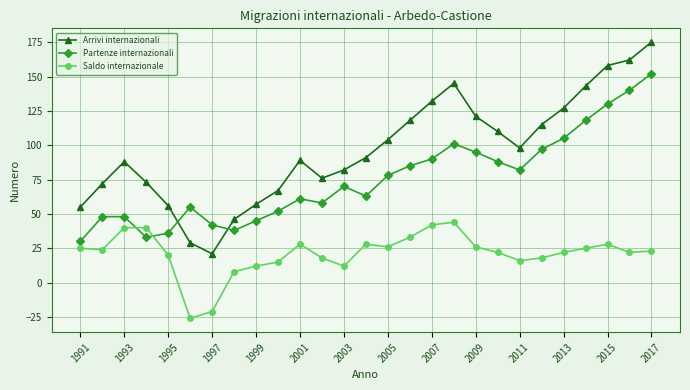

How many times do Arrivi internazionali and Partenze internazionali cross each other?

2